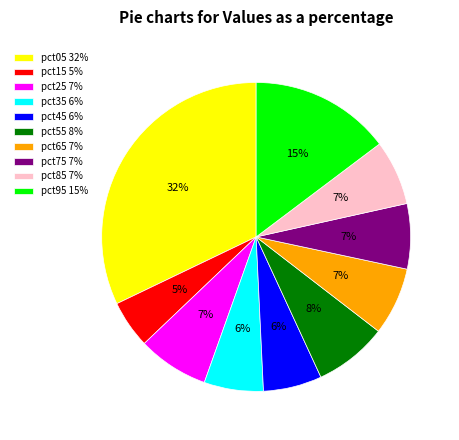

To the nearest percent, what is the average slice percentage?

10%